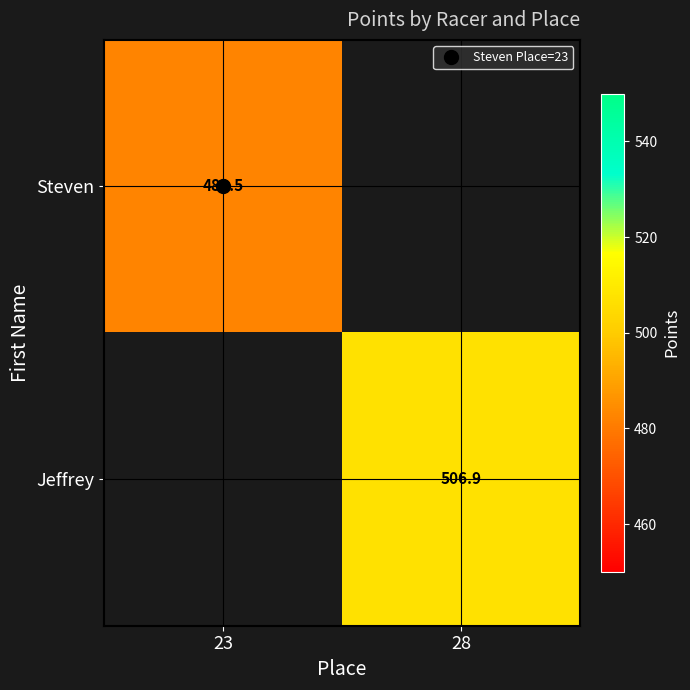

Rank the series by their average value, from lowest to highest.

Steven, Jeffrey